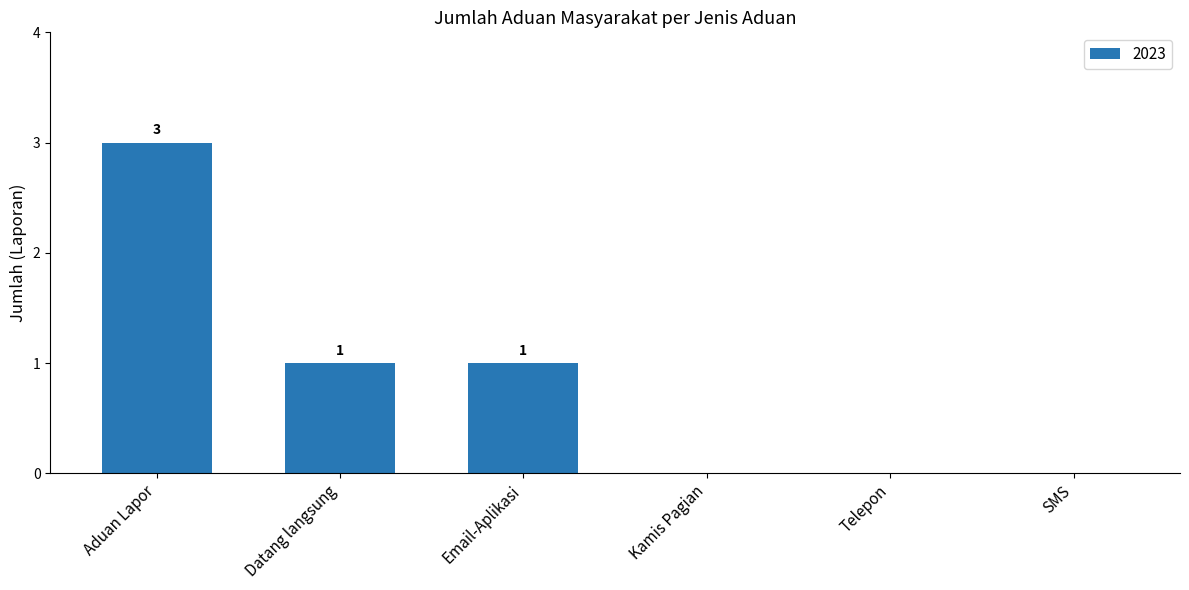

At which label does the data first exceed 1?

Aduan Lapor